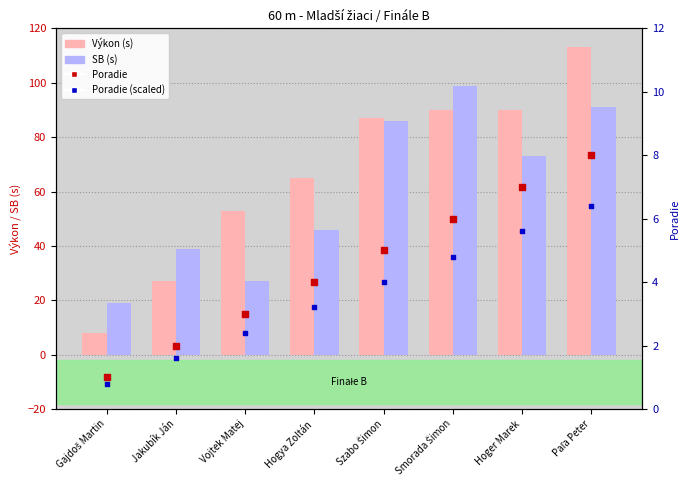

Is the value of Poradie (rank) at Gajdoš Martin greater than the value of Výkon at Hogya Zoltán?

No